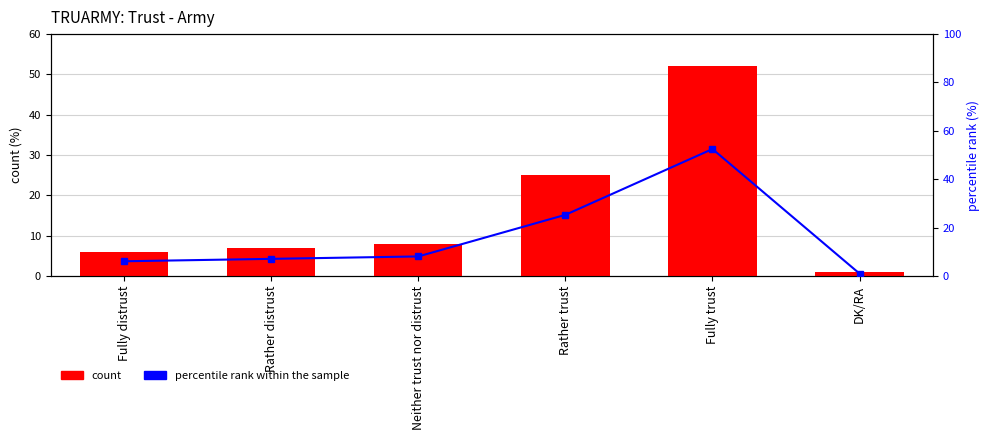

What is the label of the 3rd bar from the left?

Neither trust nor distrust